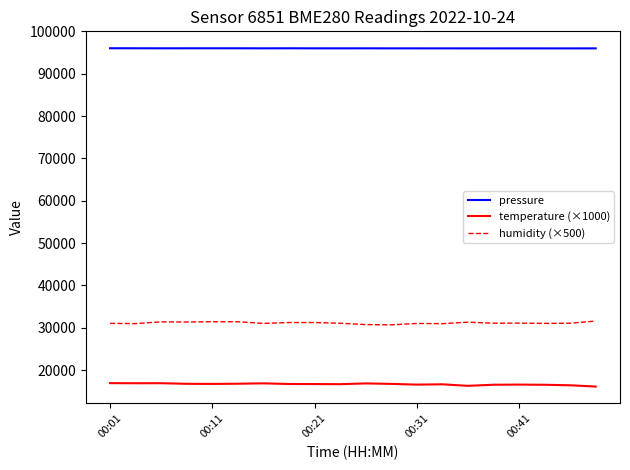

What is the difference between the maximum and minimum values in the temperature (×1000) series?

810.0